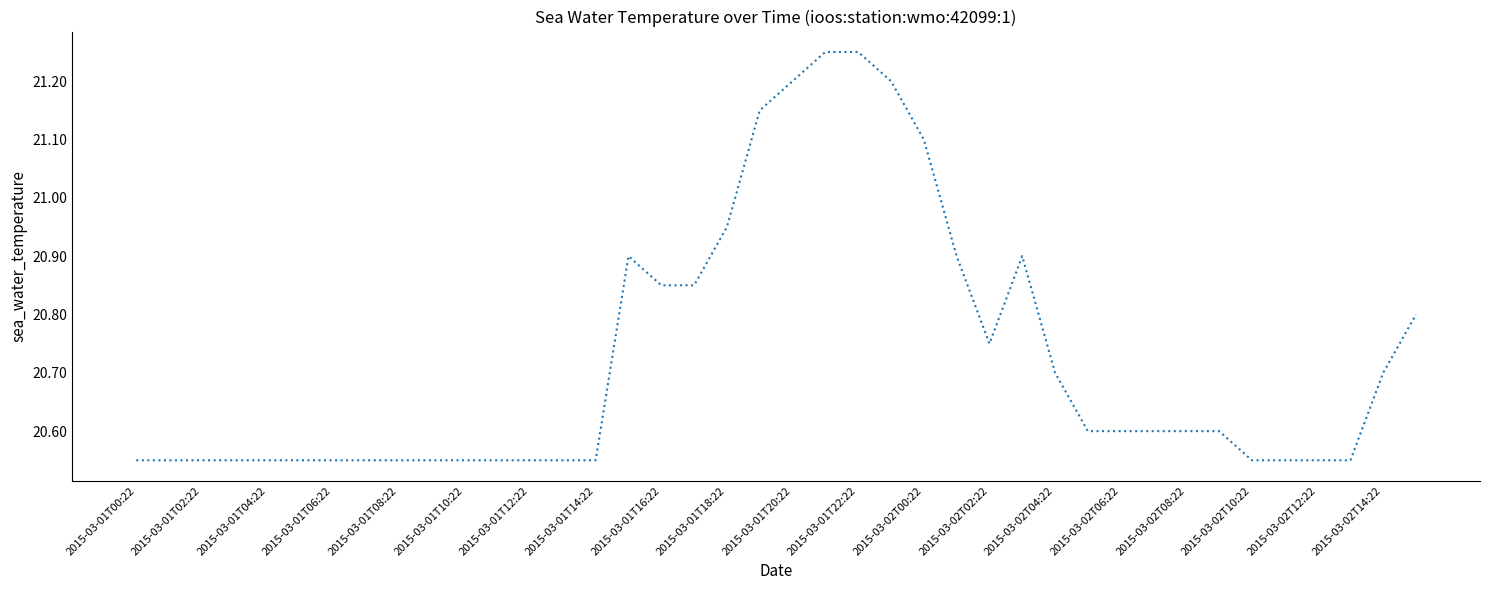

What is the difference between the maximum and minimum values?

0.7